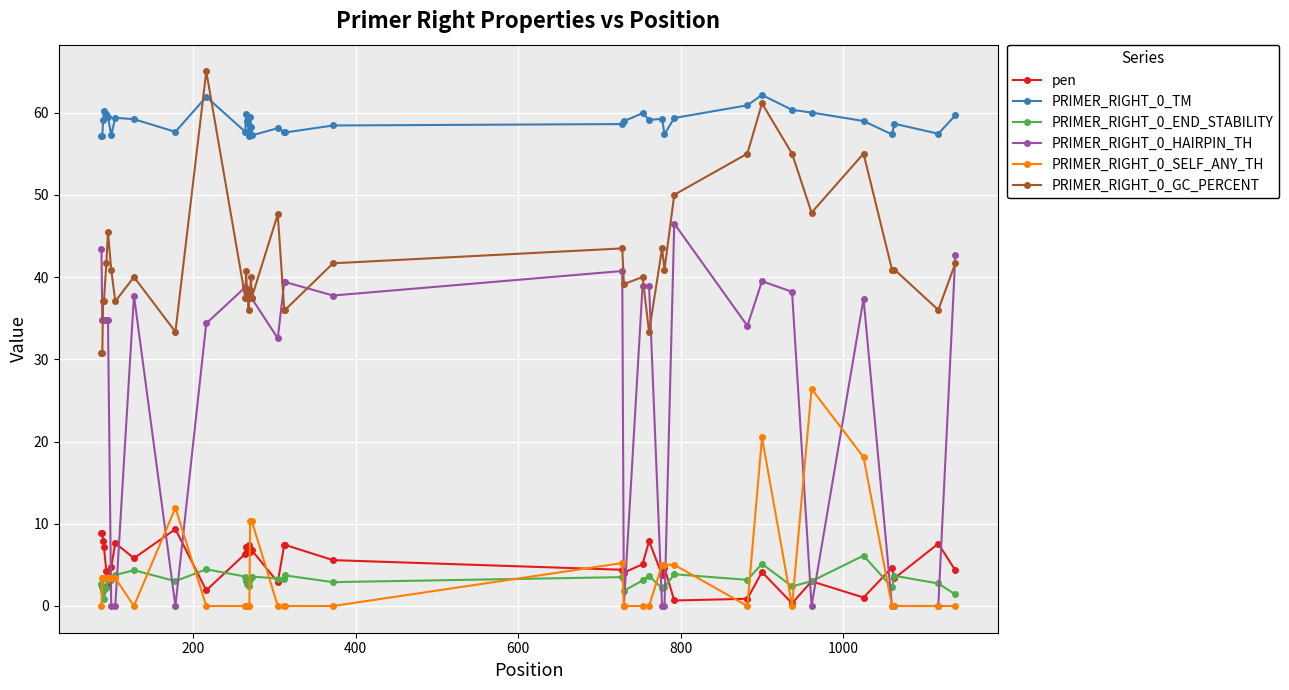

What is the maximum value for pen?

9.3